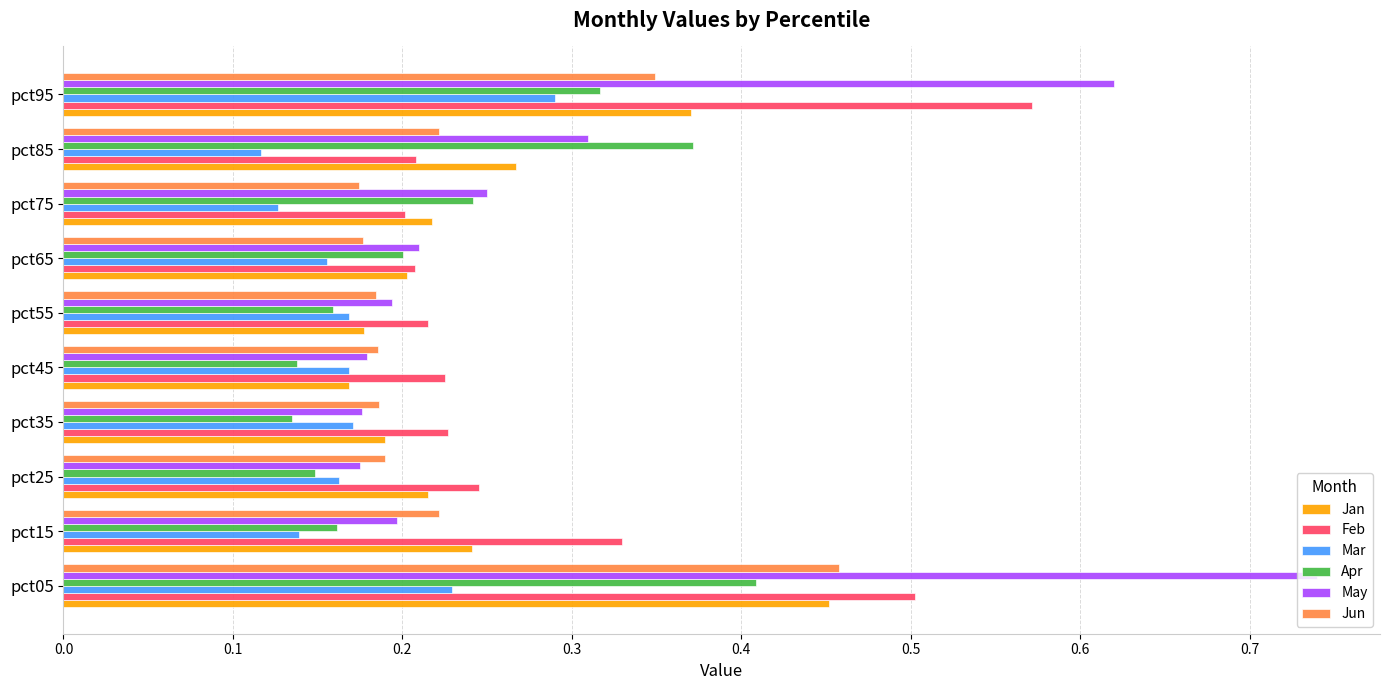

Which series has the widest spread of values?

May